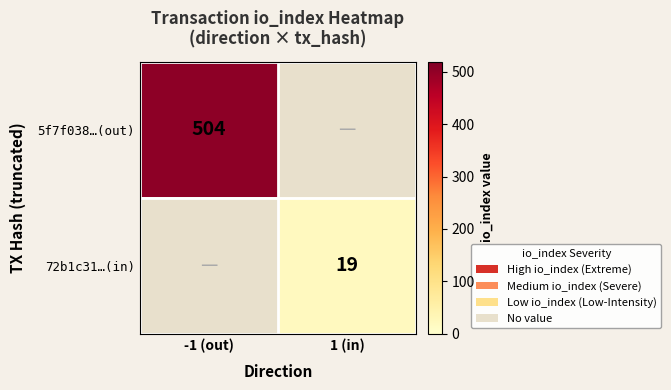

The 72b1c31…(in) series shows 19 at 1 (in). True or false?

True